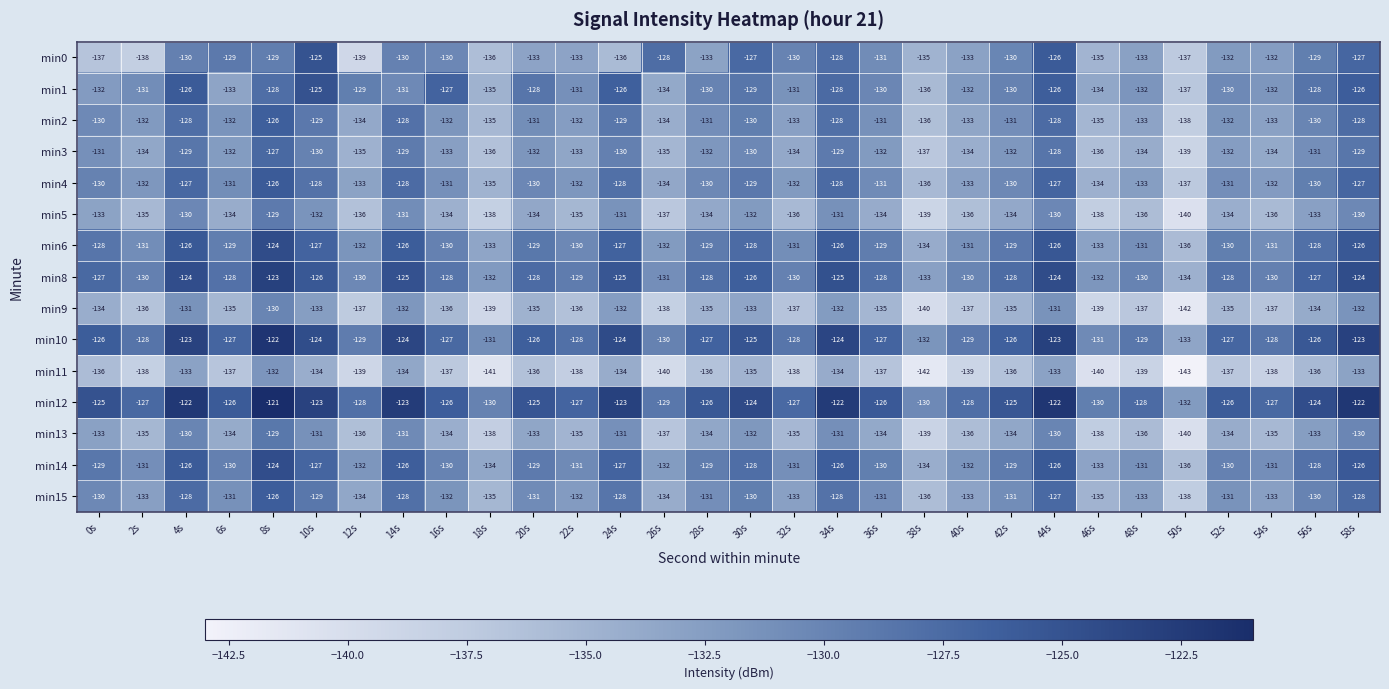

How many series are shown in this chart?

15